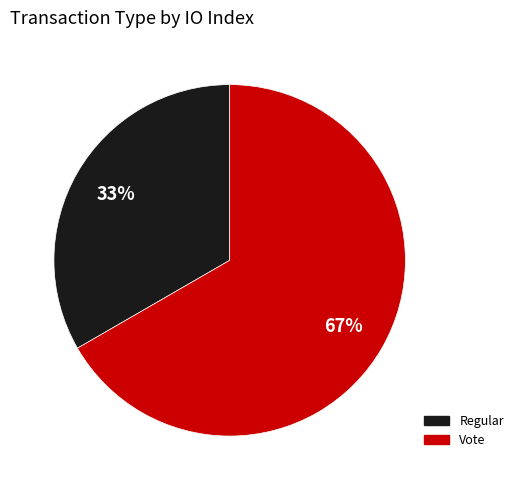

Is there a majority slice in this chart?

Yes